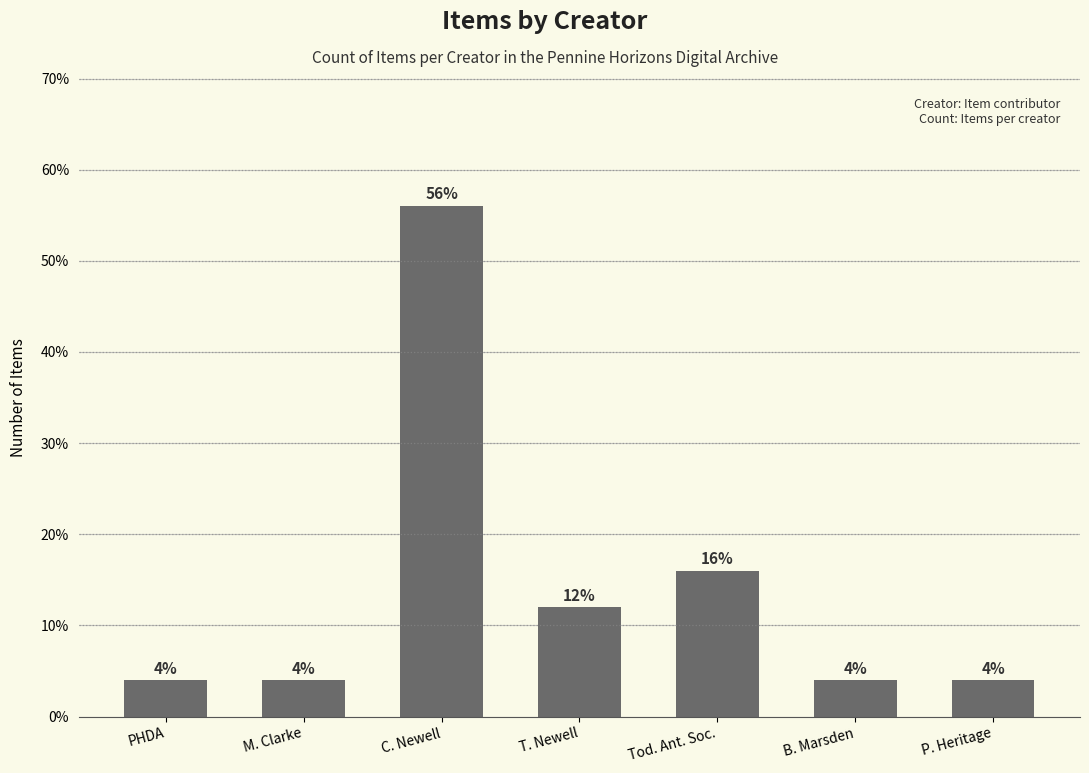

Reading left to right, what are all the values shown in this chart?

PHDA=4.0	M. Clarke=4.0	C. Newell=56.0	T. Newell=12.0	Tod. Ant. Soc.=16.0	B. Marsden=4.0	P. Heritage=4.0